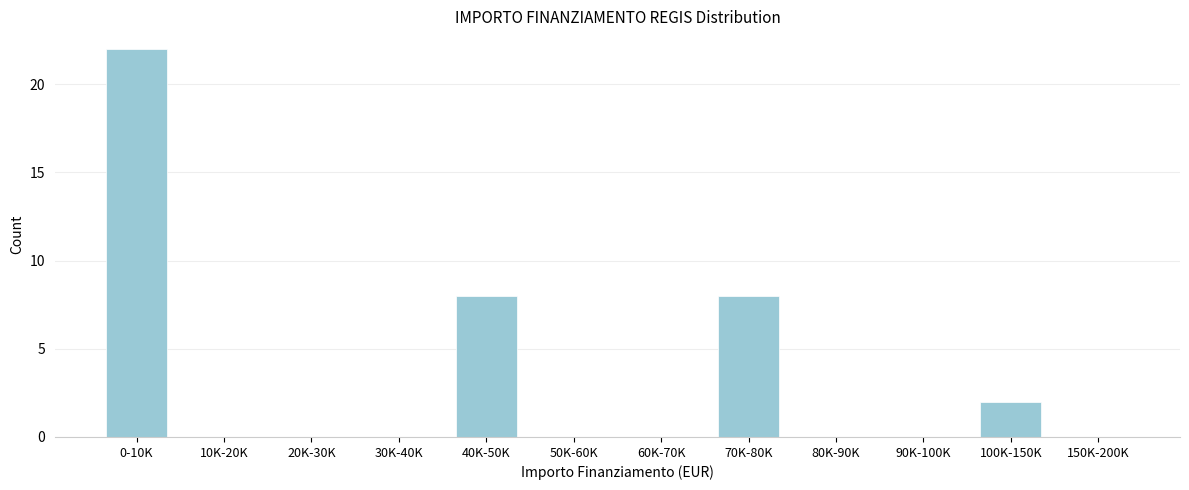

Reading left to right, extract all data points from this chart.

0-10K=22	10K-20K=0	20K-30K=0	30K-40K=0	40K-50K=8	50K-60K=0	60K-70K=0	70K-80K=8	80K-90K=0	90K-100K=0	100K-150K=2	150K-200K=0